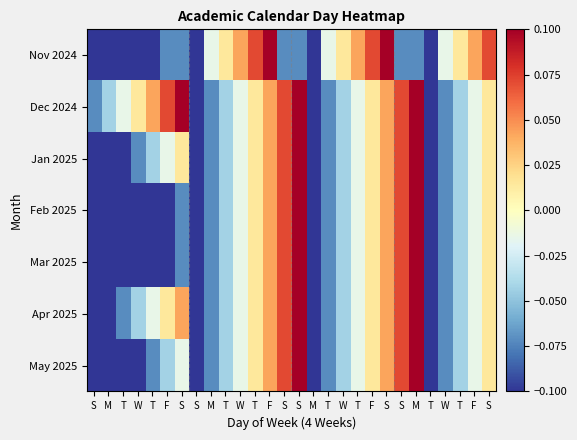

Which label corresponds to the largest value in the chart?

F